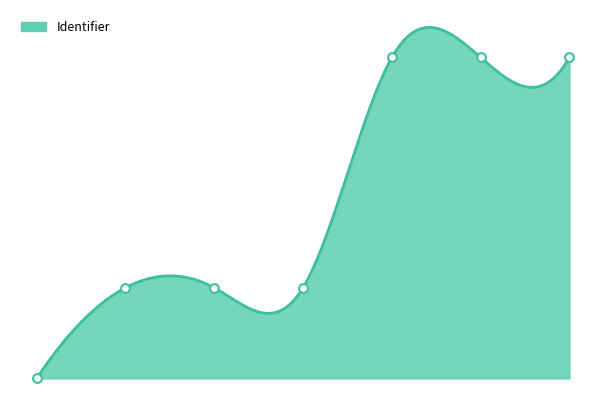

What is the change in value from 4 to 6?

+39